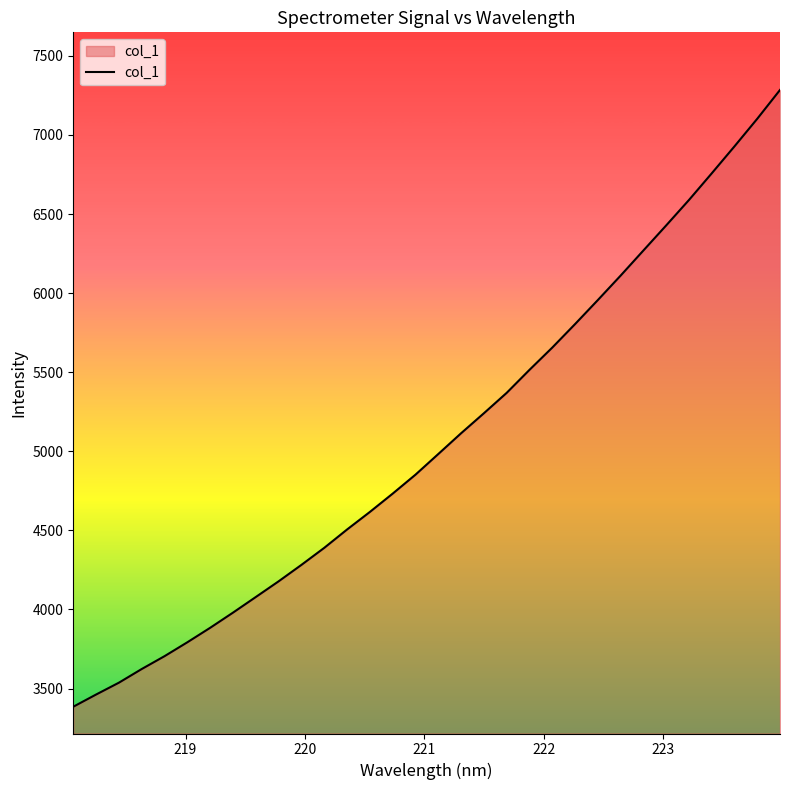

What is the smallest value displayed?

3385.3